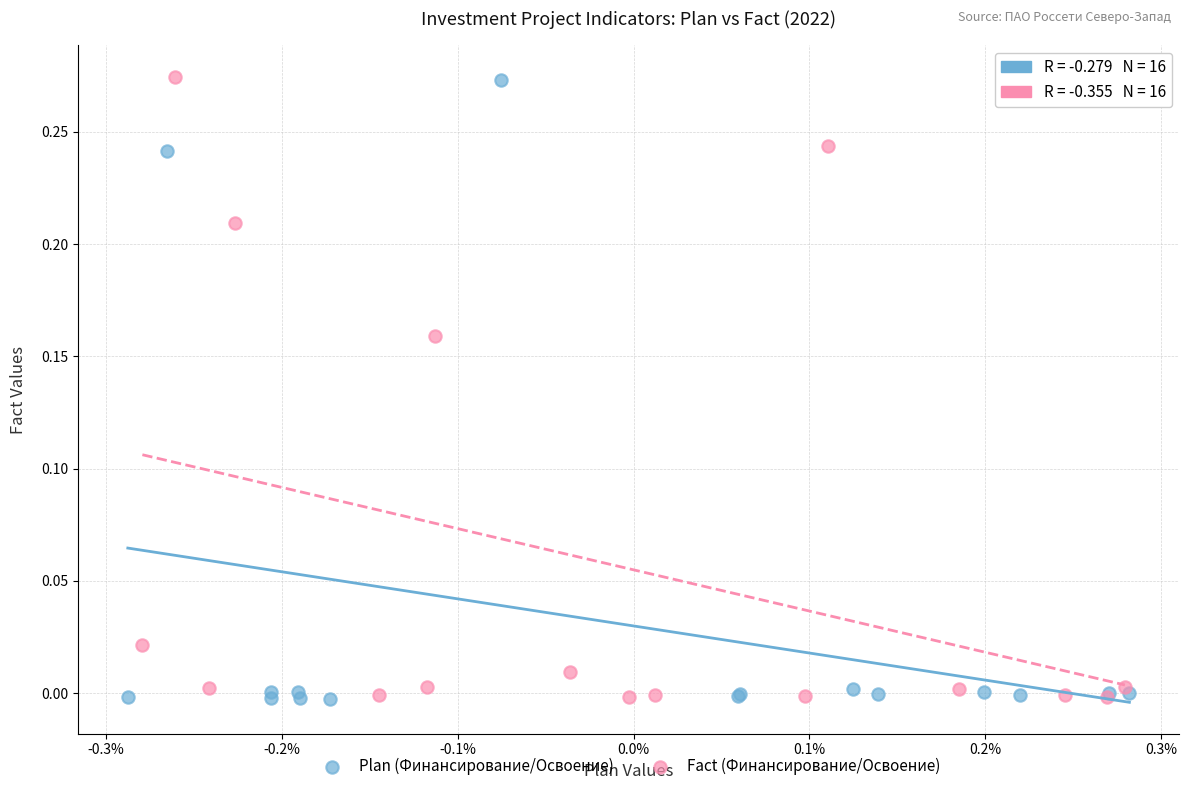

Which series has the largest Y range (max minus min)?

Fact (Финансирование/Освоение)